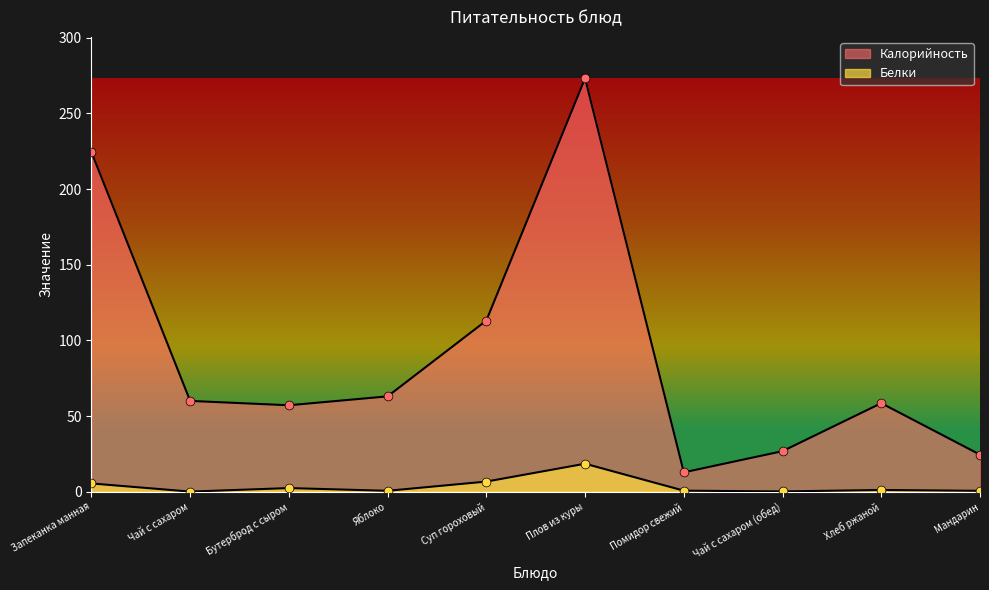

What are all the series names shown in the legend?

Калорийность, Белки